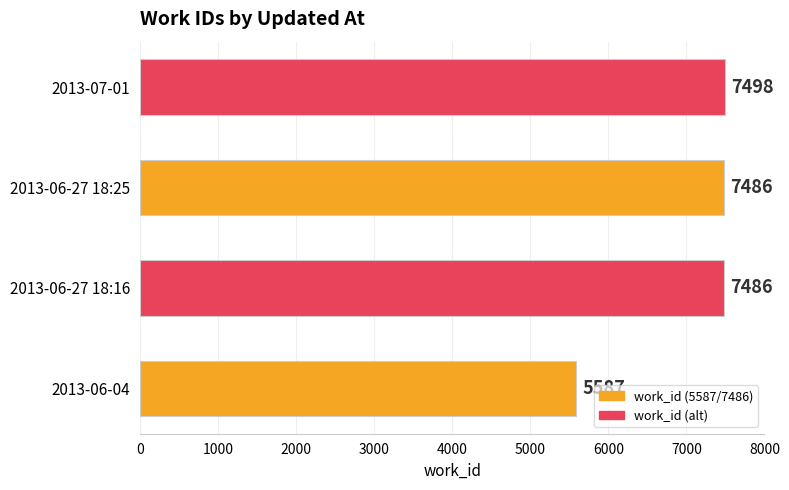

What is the average value?

7014